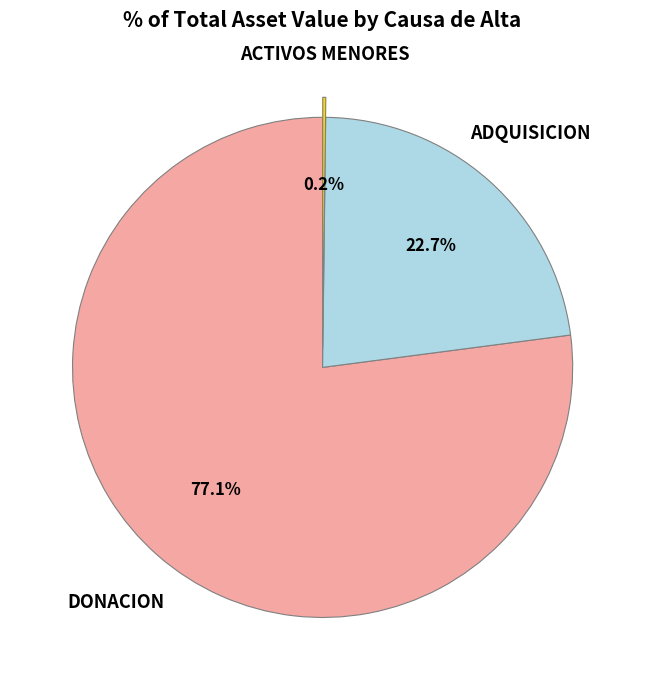

Is there a majority slice in this chart?

Yes